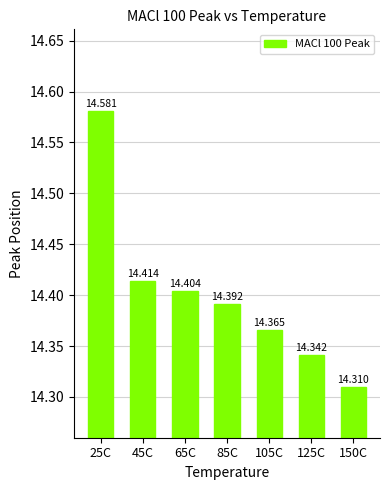

How many bars are there in total?

7